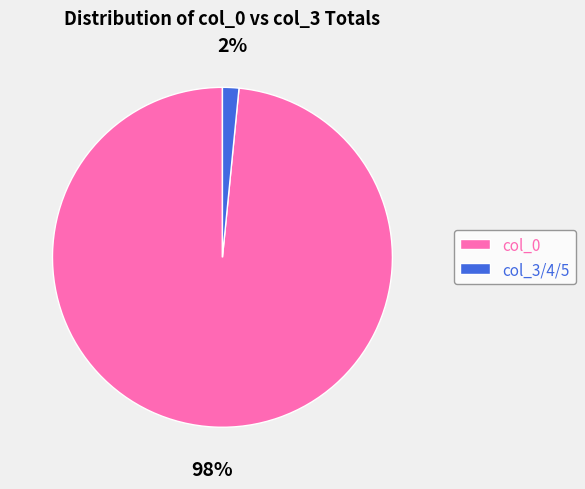

Which category accounts for the majority?

col_0